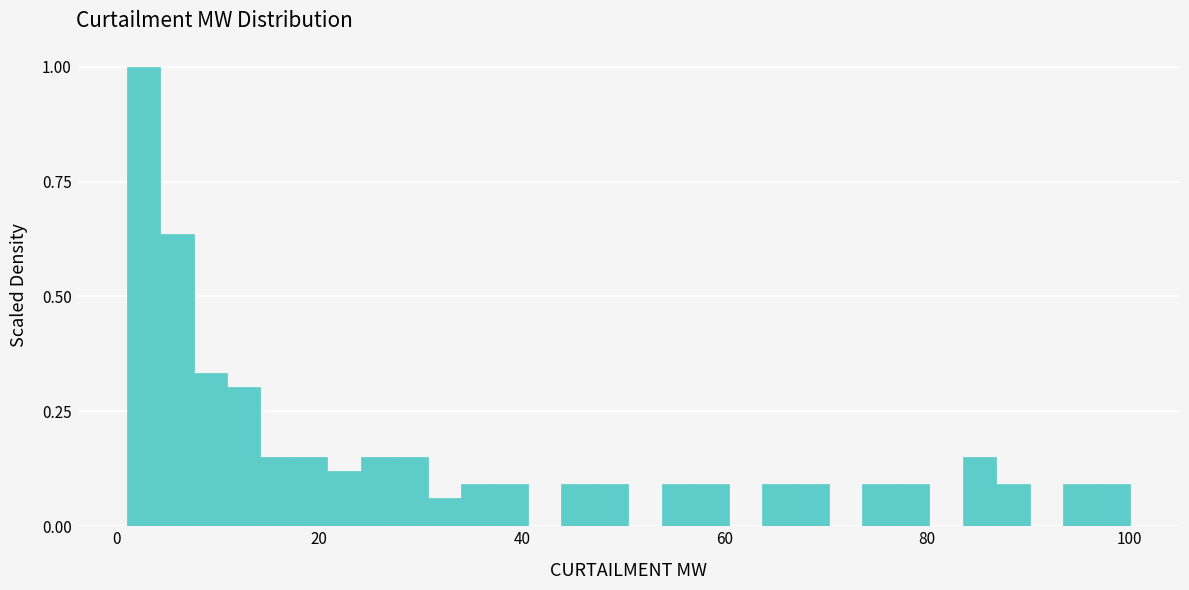

Around what value on the x-axis is the tallest bar? Give the approximate position of its centre, as read against the axis.

2